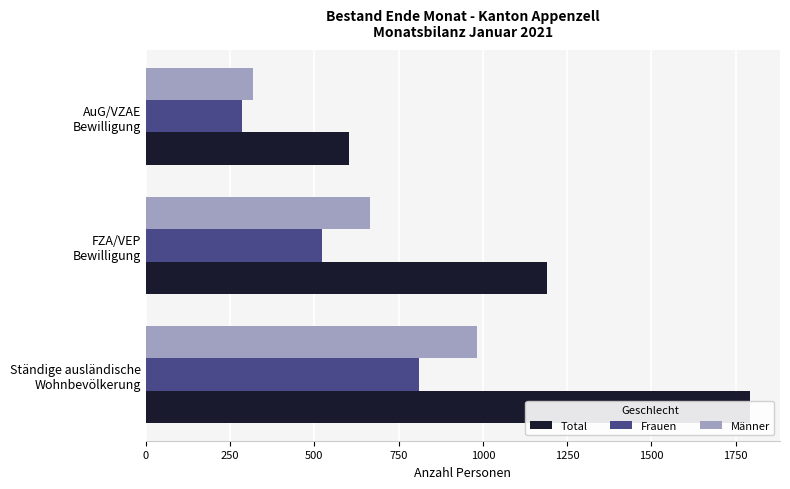

How many values in the Frauen series are below 523?

1